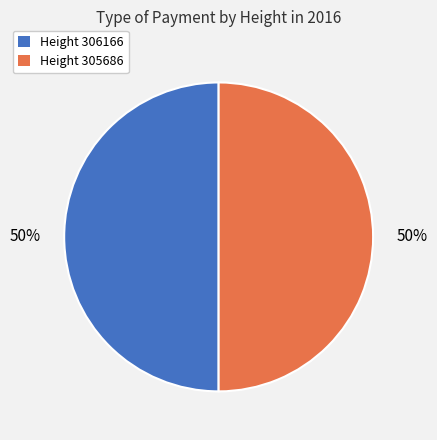

To the nearest percent, what is the average slice percentage?

50%